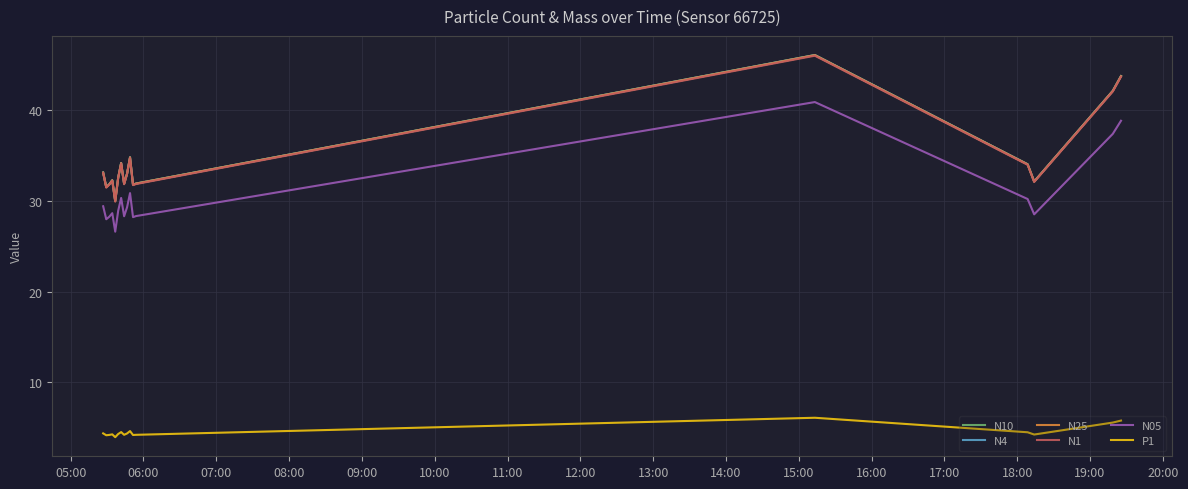

What is the minimum value for N05?

26.6